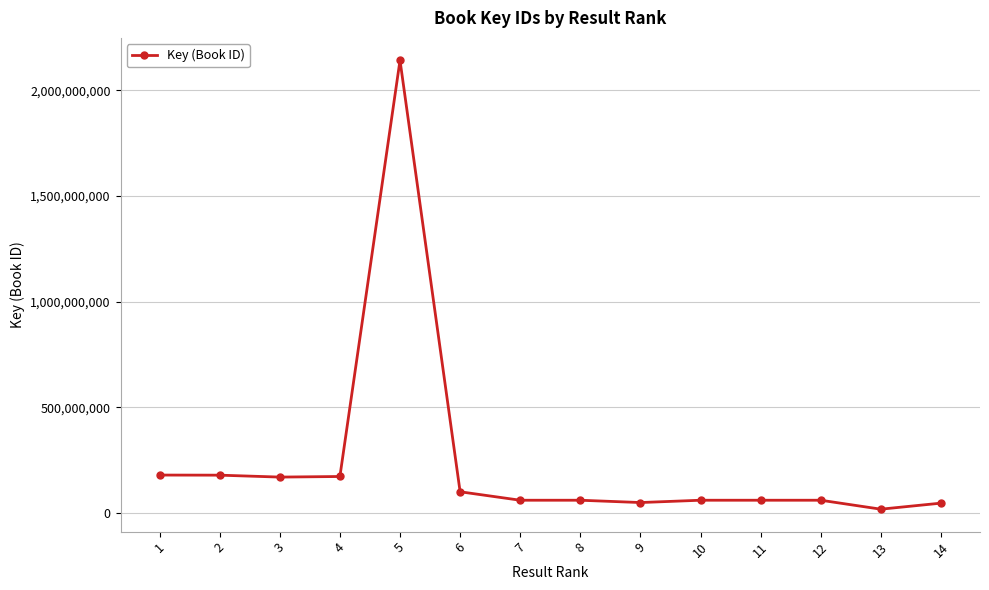

What is the average value?

240163464